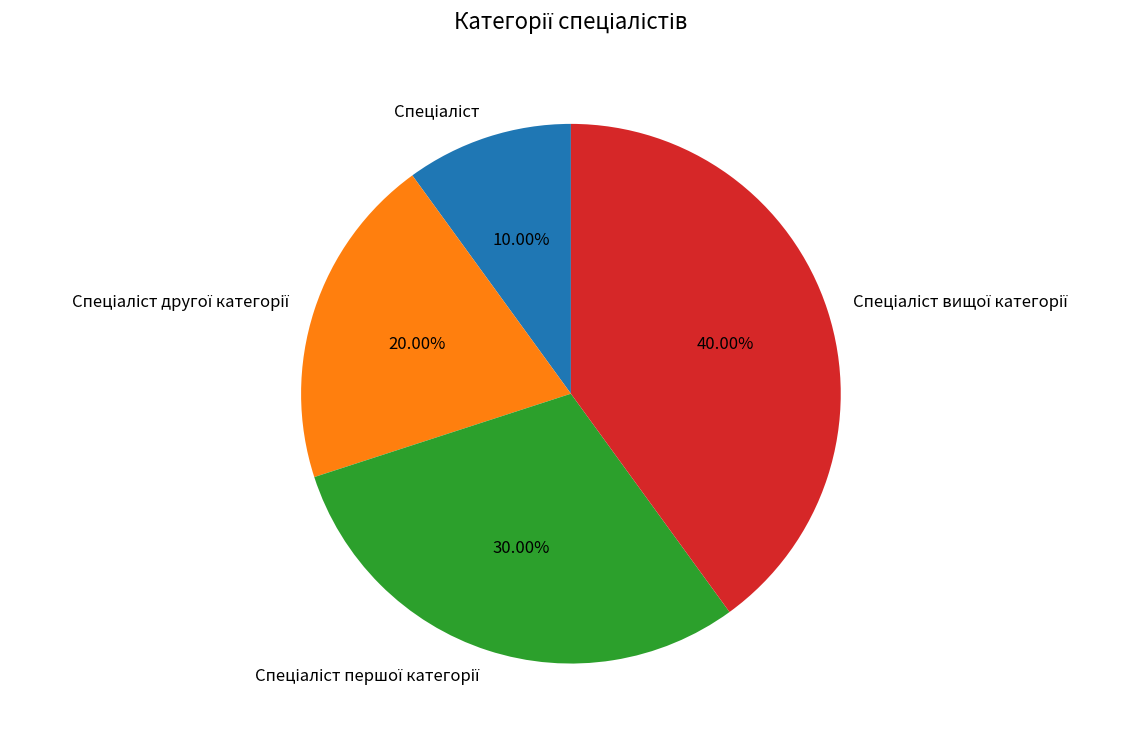

How many slices are in this pie chart?

4